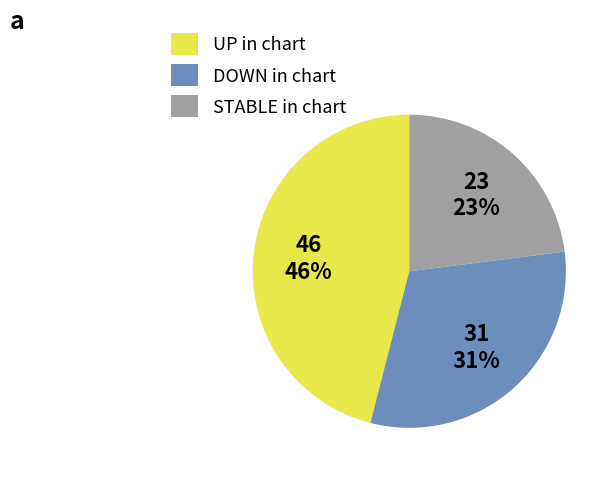

To the nearest percent, what portion does UP in chart represent?

46%